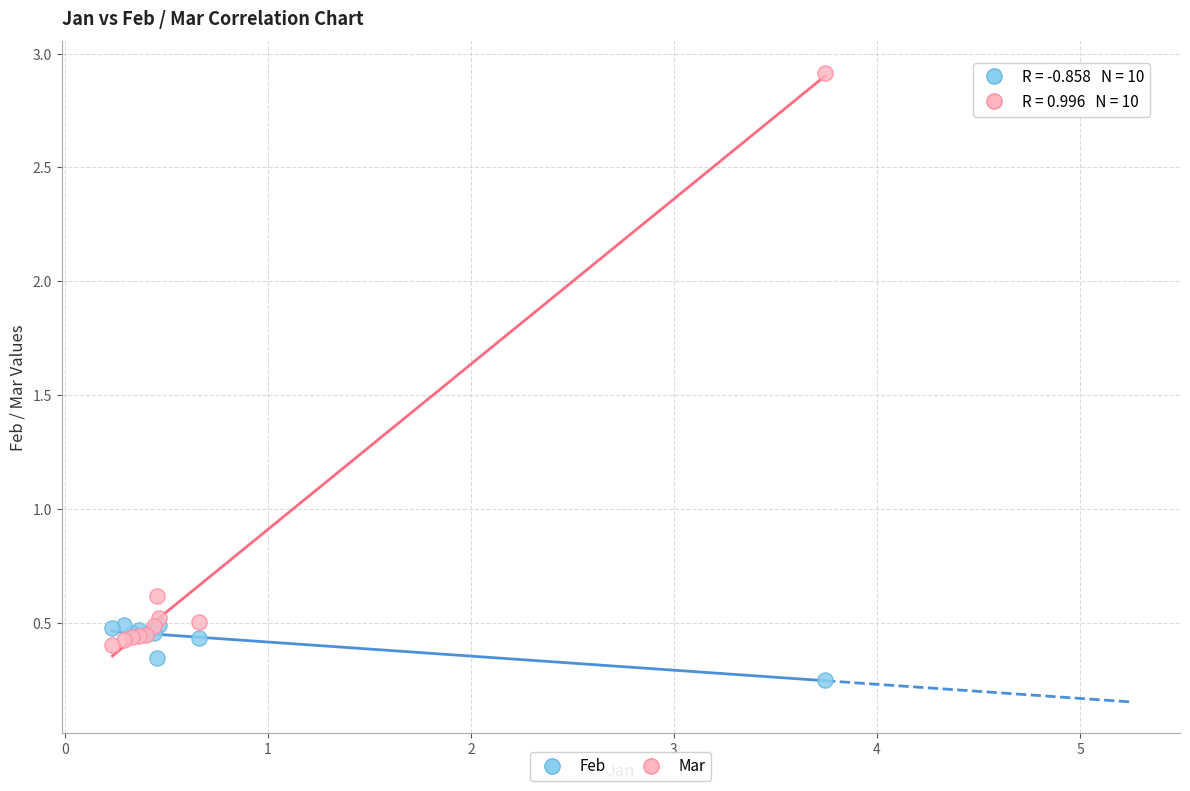

Across all series, what Y value is closest to 1?

0.6